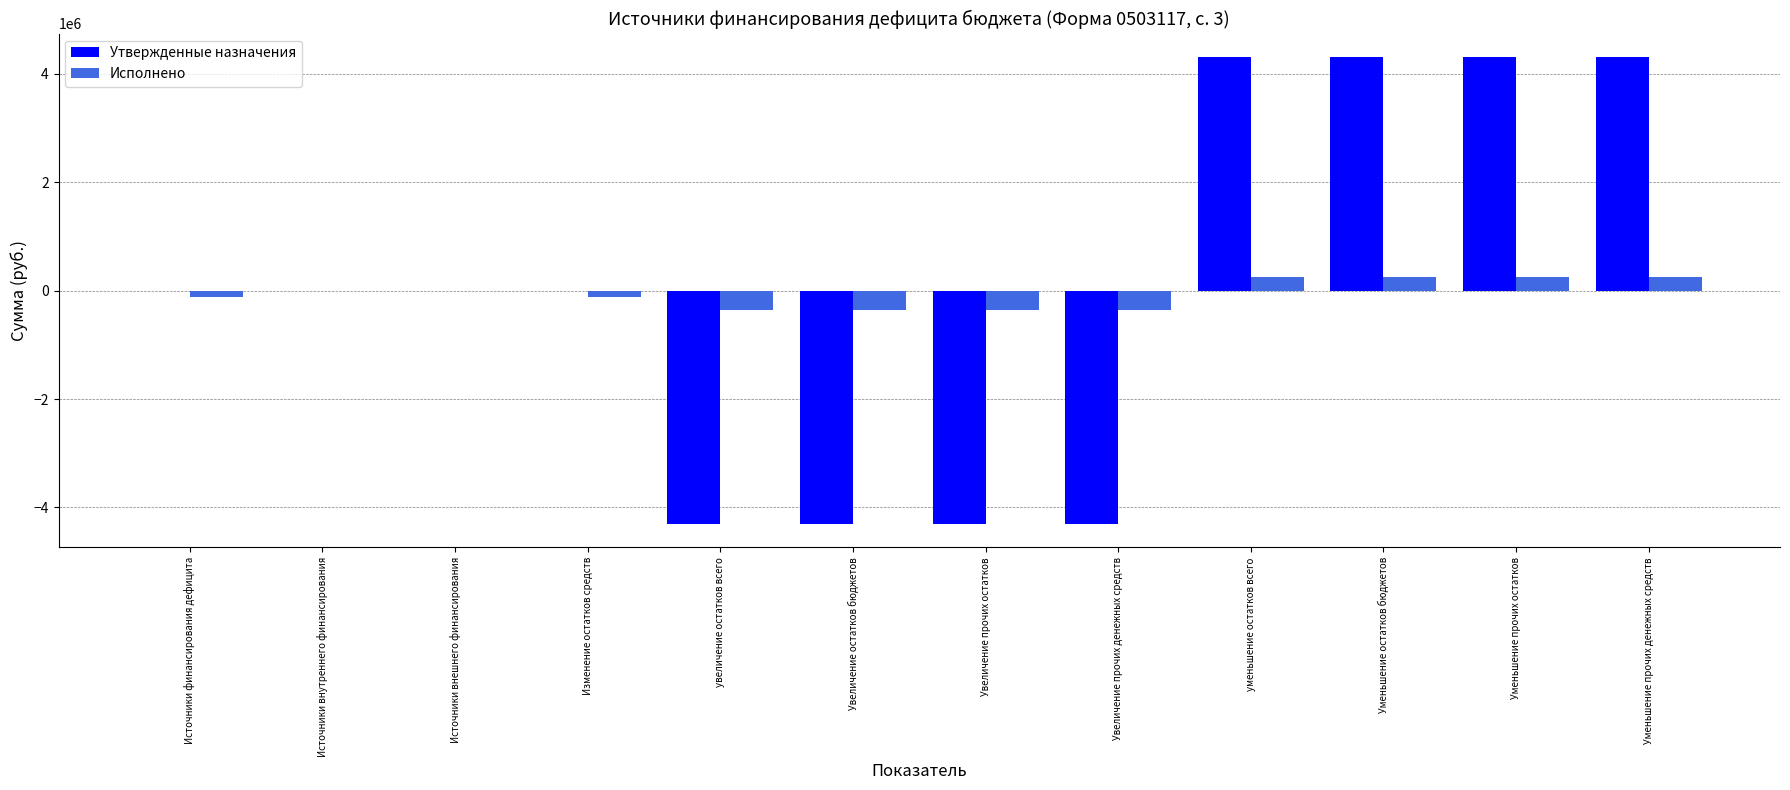

What is the maximum value shown in the chart?

4306311.0